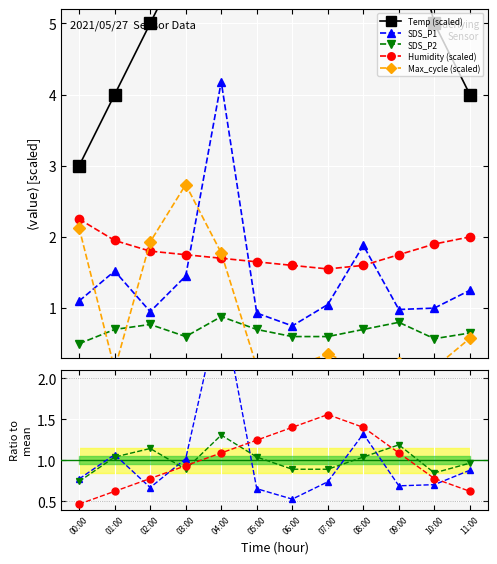

List the labels in order of Temp value, smallest first.

00:00, 01:00, 11:00, 02:00, 10:00, 03:00, 04:00, 09:00, 05:00, 06:00, 08:00, 07:00